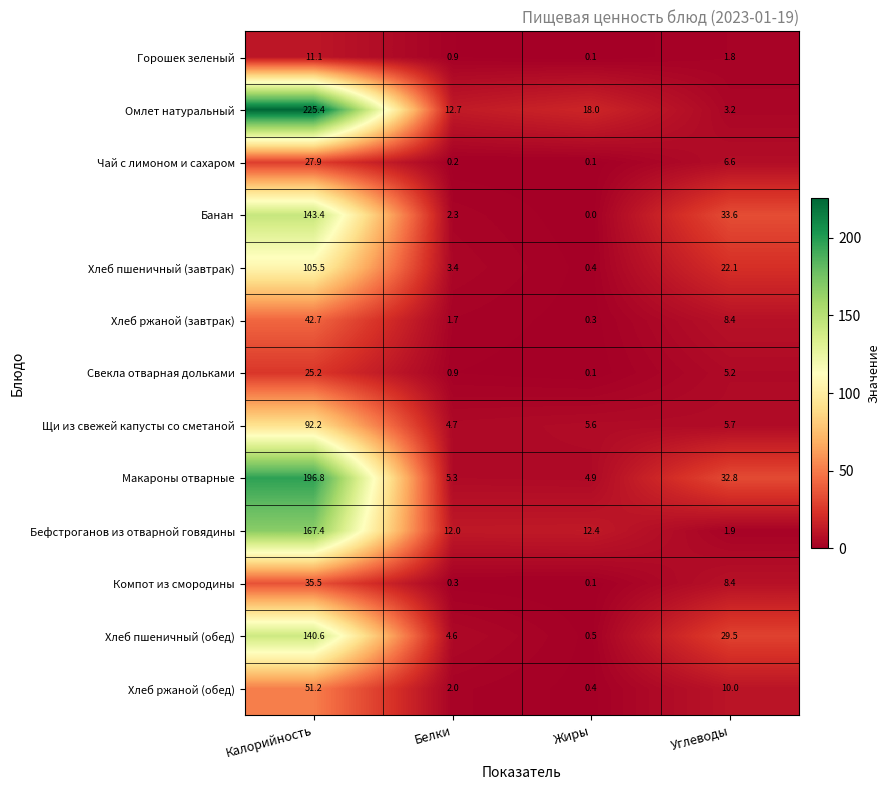

Rank the series by their maximum value, from lowest to highest.

Горошек зеленый, Свекла отварная дольками, Чай с лимоном и сахаром, Компот из смородины, Хлеб ржаной (завтрак), Хлеб ржаной (обед), Щи из свежей капусты со сметаной, Хлеб пшеничный (завтрак), Хлеб пшеничный (обед), Банан, Бефстроганов из отварной говядины, Макароны отварные, Омлет натуральный